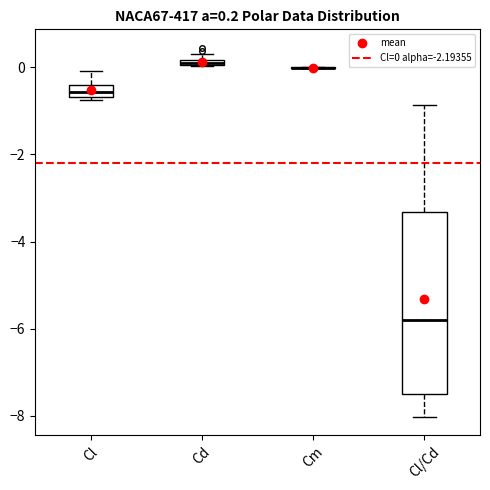

Comparing the boxes themselves (not the whiskers), which one is the tallest?

Cl/Cd